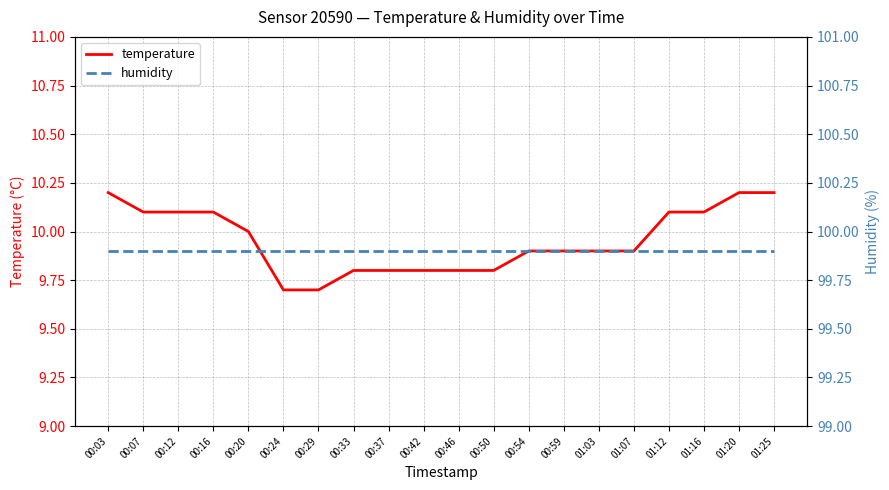

How many temperature values are between 9 and 10?

12